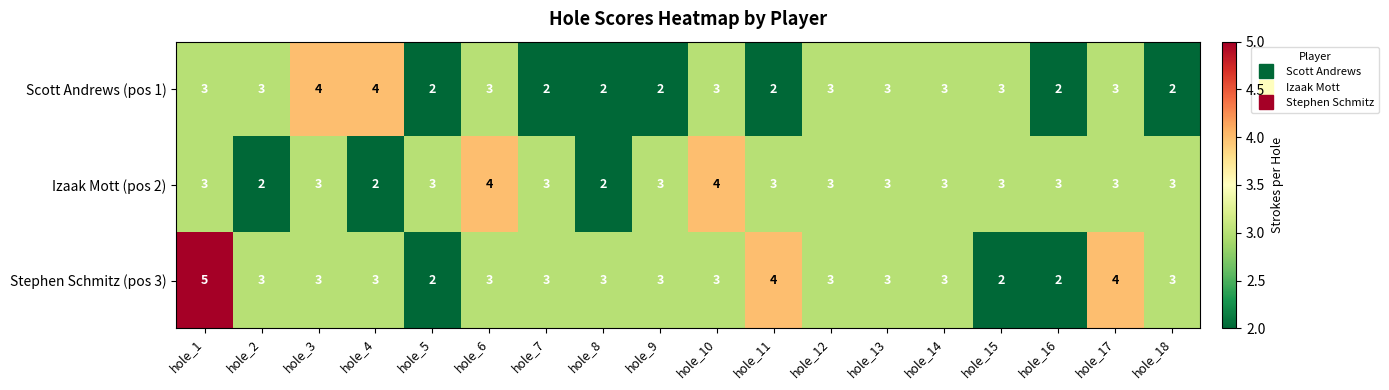

How many data points in Scott Andrews (pos 1) are less than 3?

7